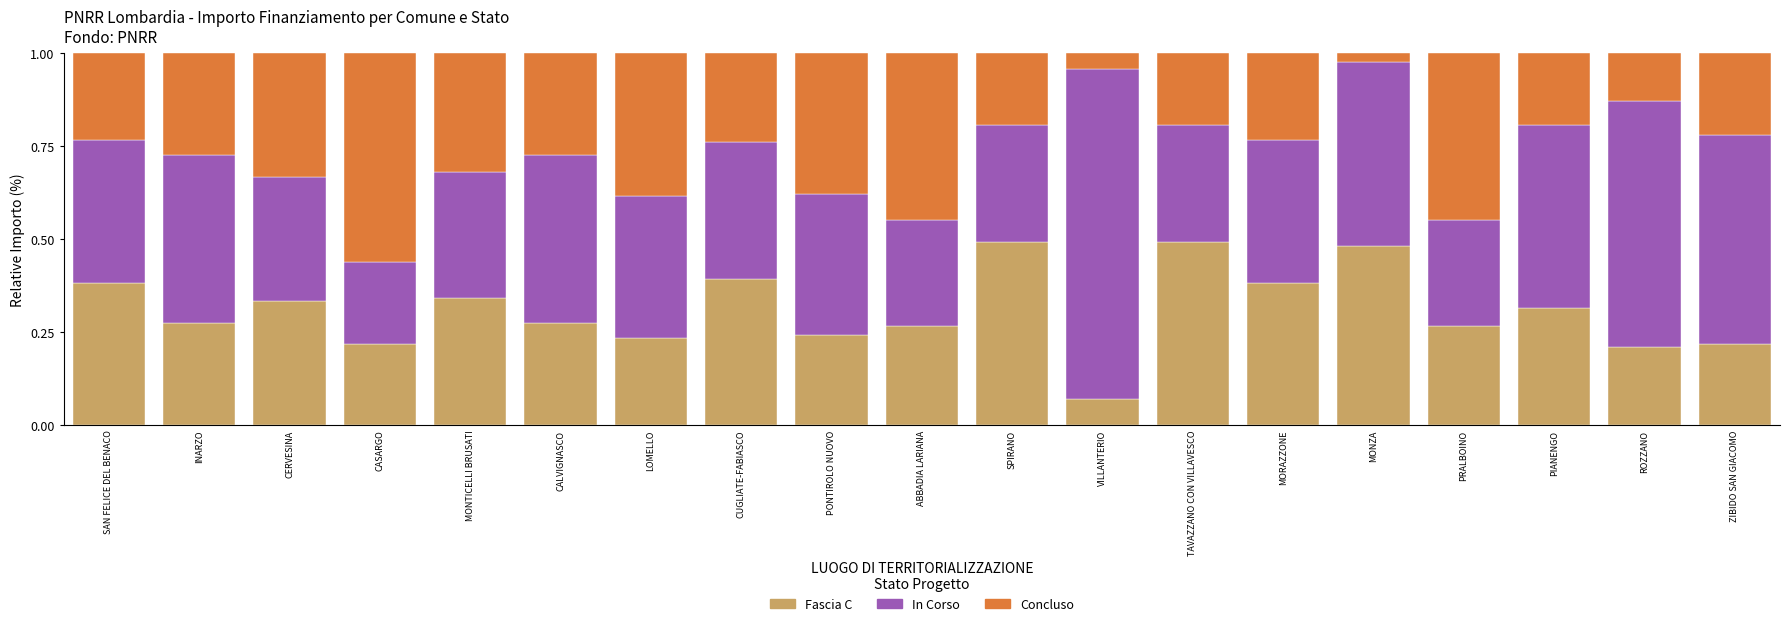

How many bars are there in total?

19